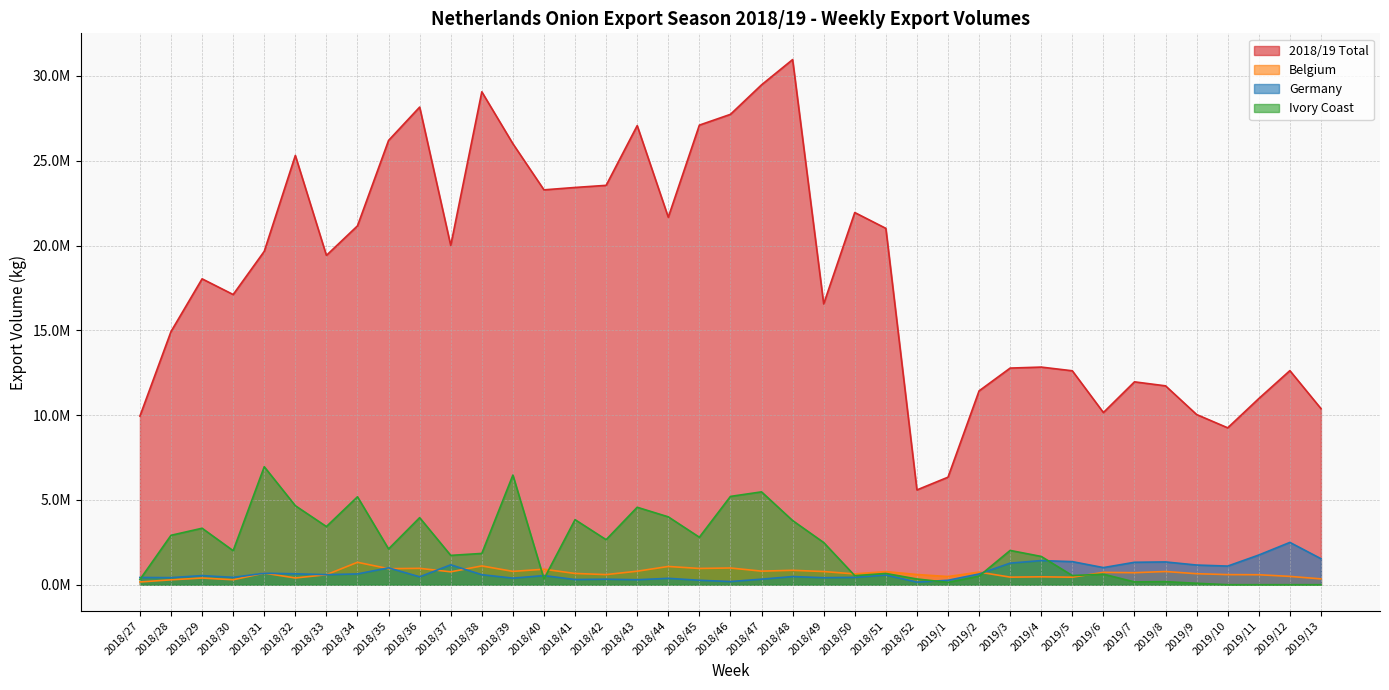

At 2019/13, list the series in order from smallest to largest.

Ivory Coast, Belgium, Germany, 2018/19 Total